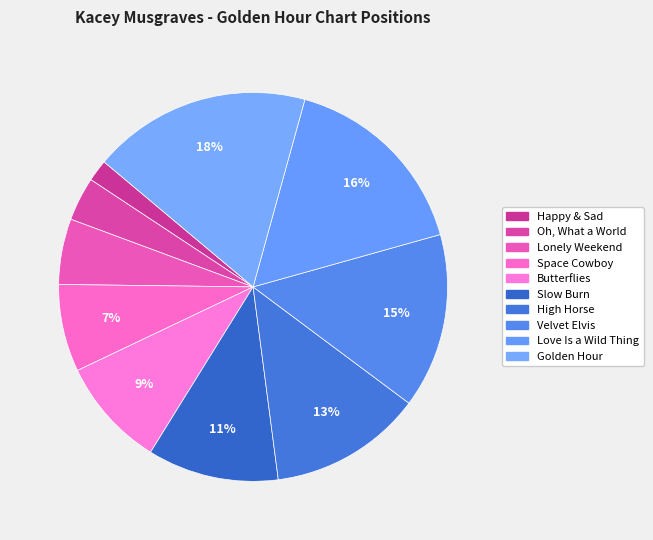

What portion of the pie excludes Slow Burn?

89.1%